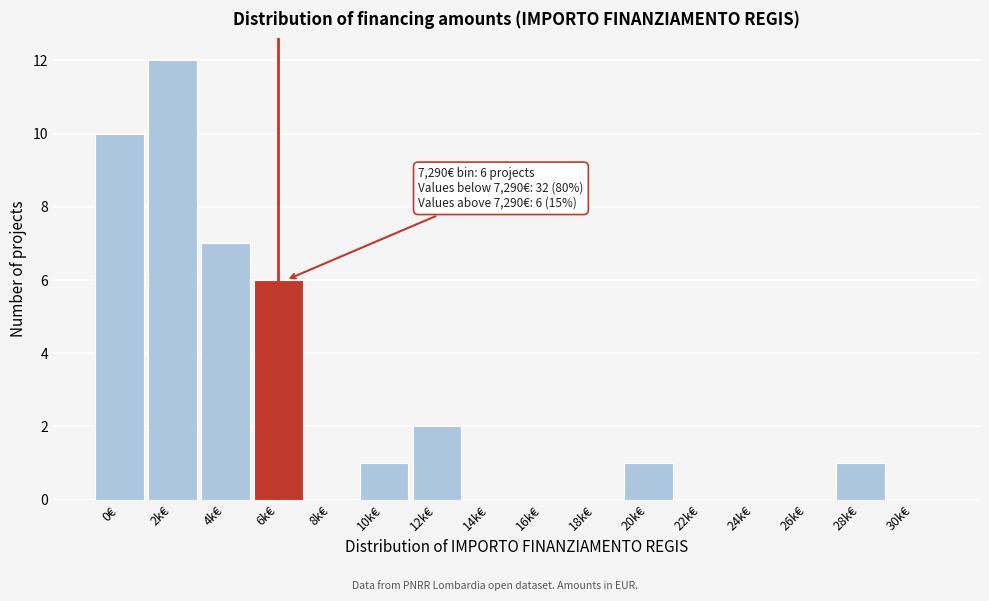

Reading right to left, extract all data points from this chart.

30k€=0	28k€=1	26k€=0	24k€=0	22k€=0	20k€=1	18k€=0	16k€=0	14k€=0	12k€=2	10k€=1	8k€=0	6k€=6	4k€=7	2k€=12	0€=10